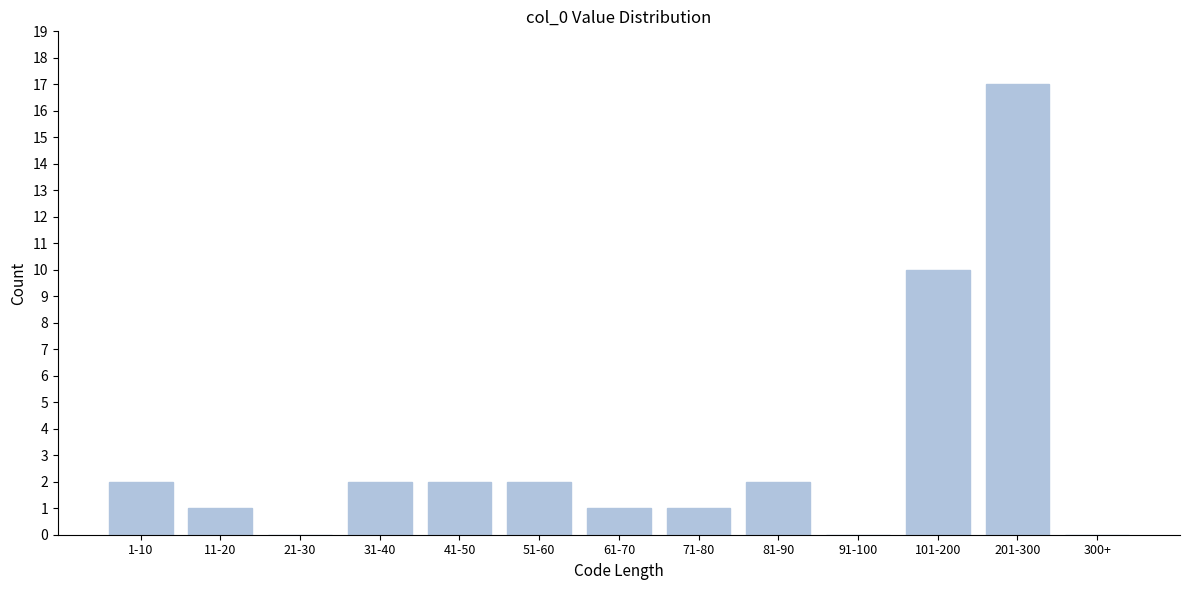

Reading left to right, transcribe all the data shown in this chart.

1-10=2	11-20=1	21-30=0	31-40=2	41-50=2	51-60=2	61-70=1	71-80=1	81-90=2	91-100=0	101-200=10	201-300=17	300+=0